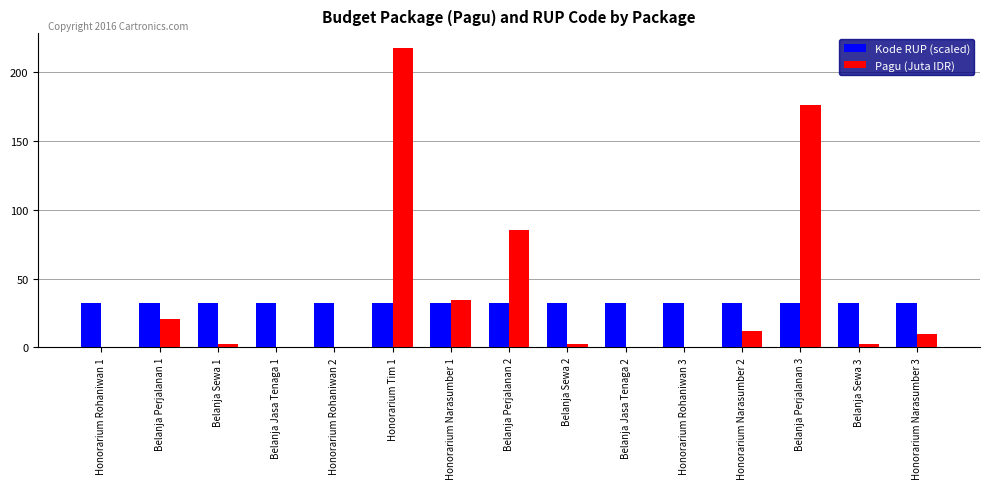

At which category is the sum across all series the highest?

Honorarium Tim 1